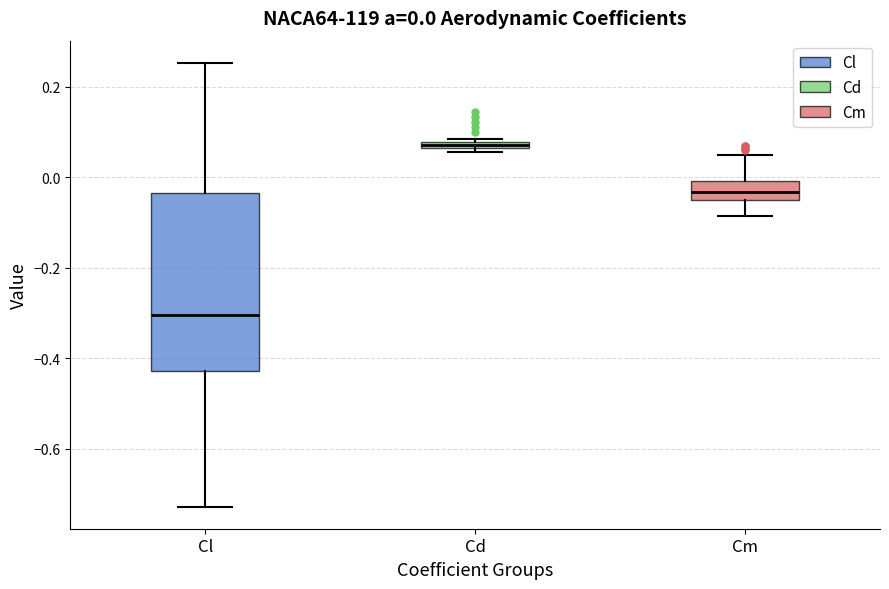

Comparing the boxes themselves (not the whiskers), which one is the tallest?

Cl